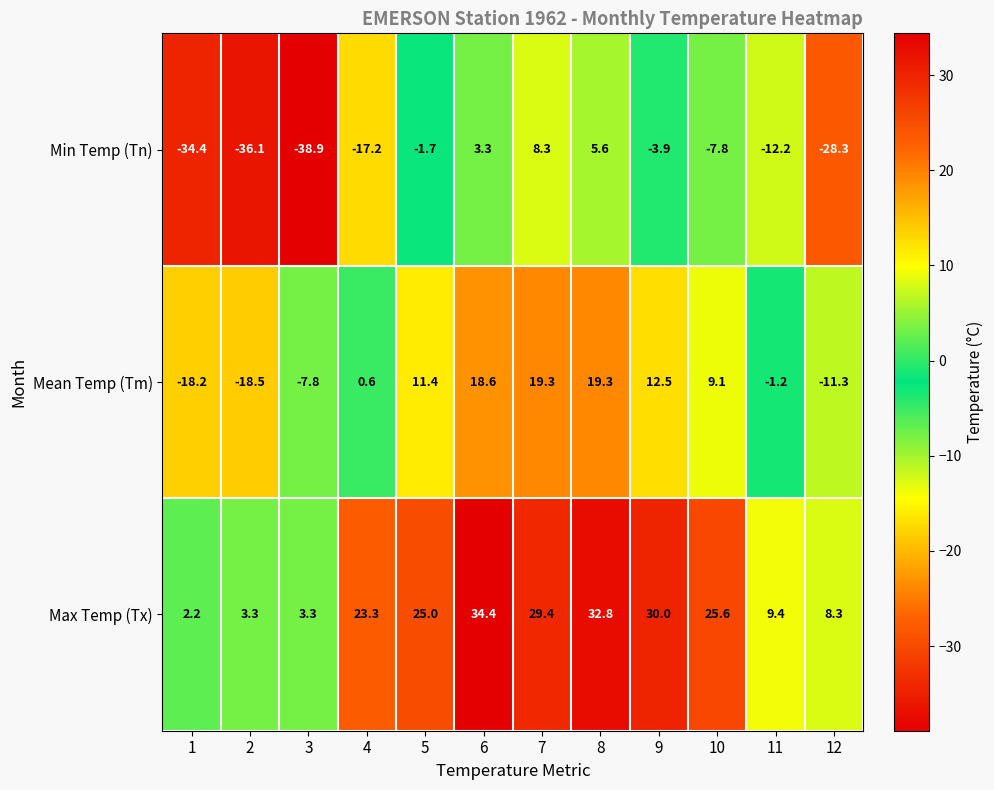

The value of Mean Temp (Tm) at 10 is 9.1. True or false?

True